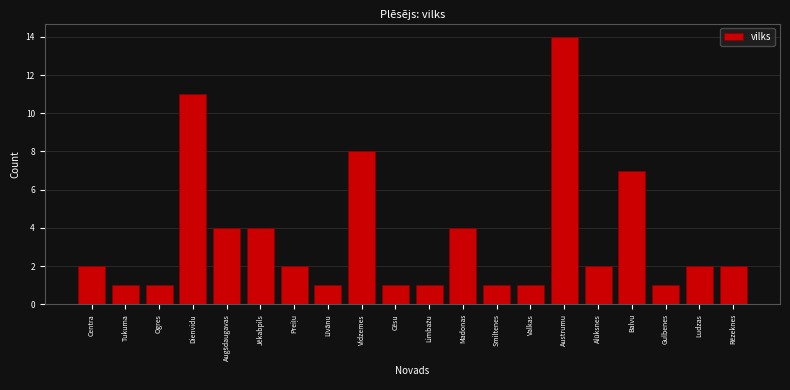

Reading left to right, list all the values displayed in this chart.

2	1	1	11	4	4	2	1	8	1	1	4	1	1	14	2	7	1	2	2